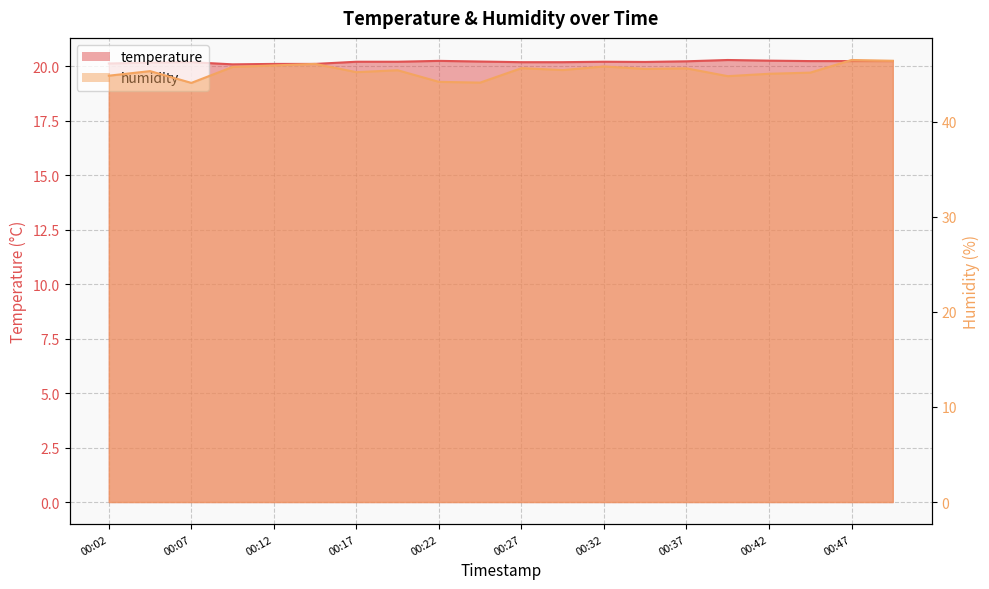

How many values in the humidity series are below 45?

5